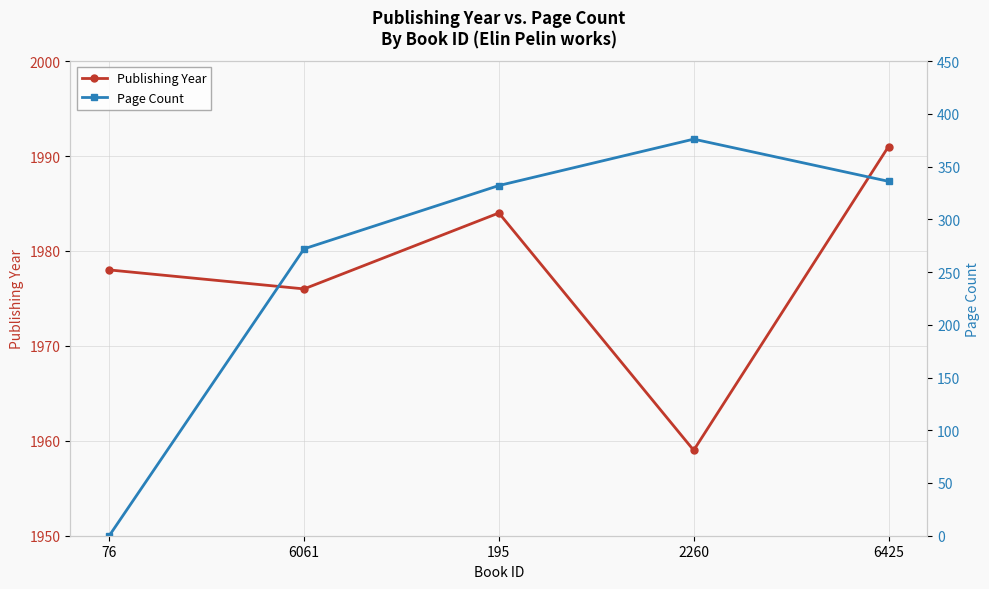

Reading left to right, transcribe all the data shown in this chart.

Publishing Year: 76=1978	6061=1976	195=1984	2260=1959	6425=1991
Page Count: 76=0	6061=272	195=332	2260=376	6425=336